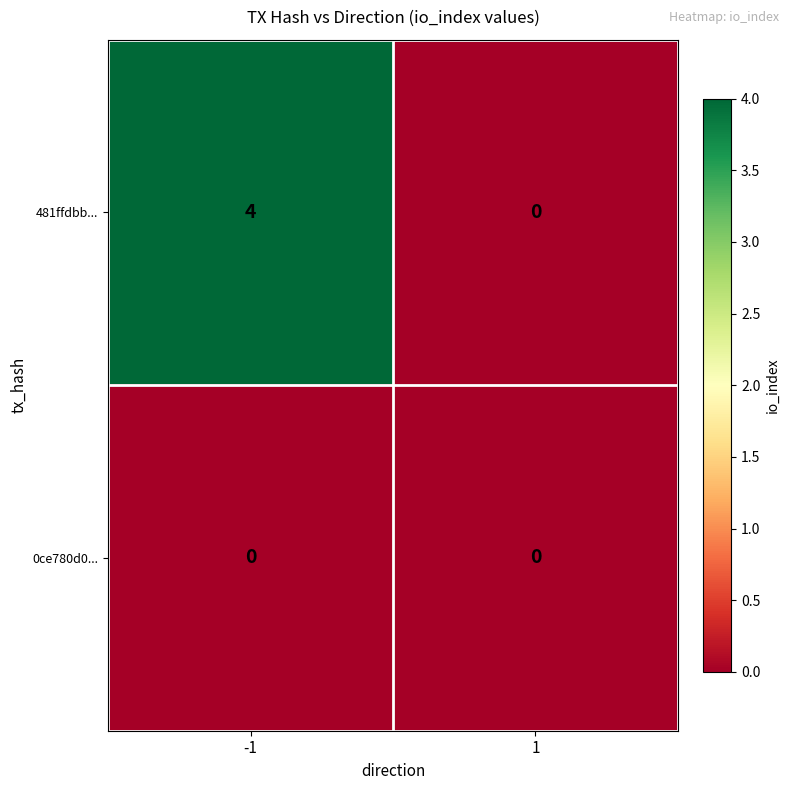

At -1, list the series in order from largest to smallest.

481ffdbb..., 0ce780d0...